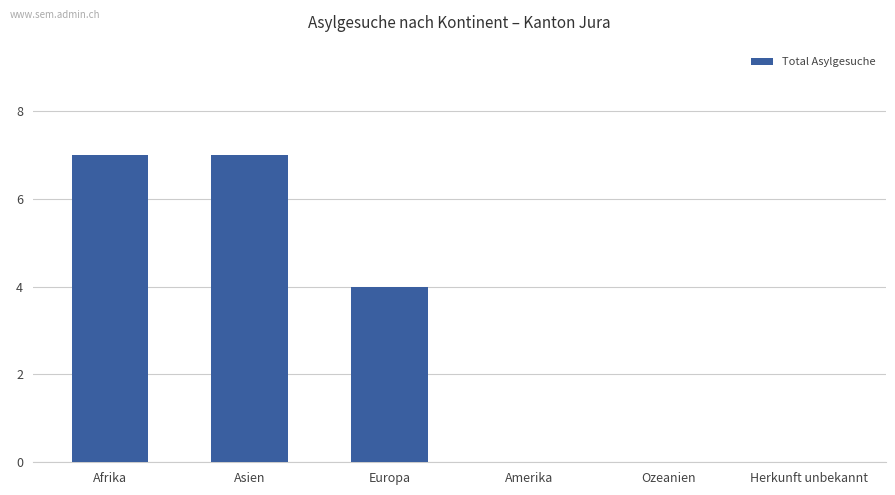

At which label does the data first exceed 4?

Afrika